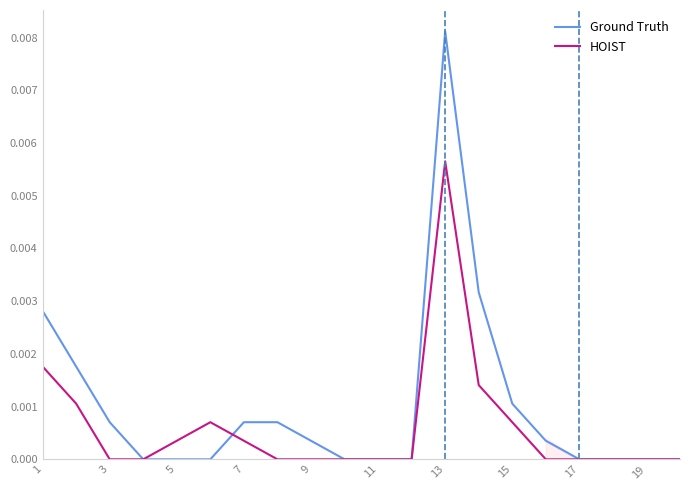

What are all the series names shown in the legend?

Ground Truth, HOIST